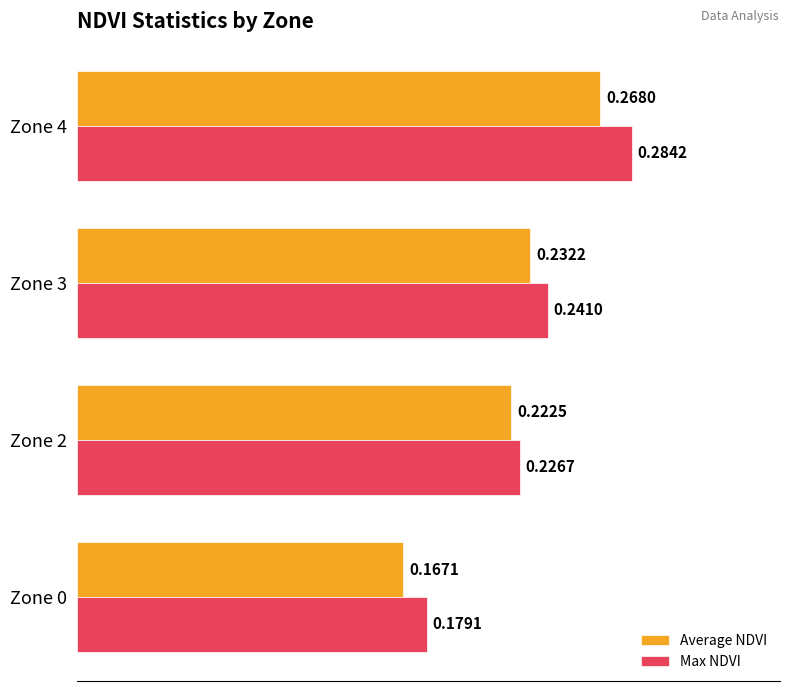

Which series has the widest spread of values?

Max NDVI